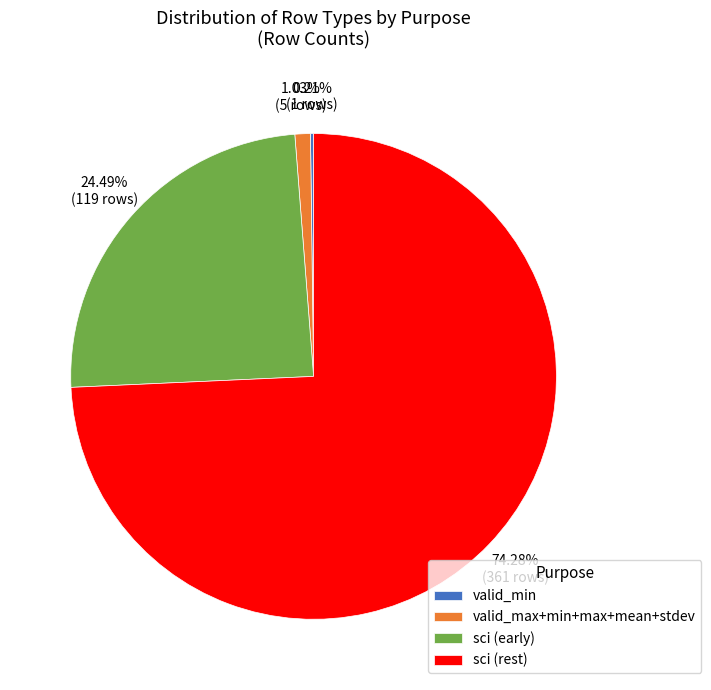

What is the largest slice in the pie chart?

sci (rest)